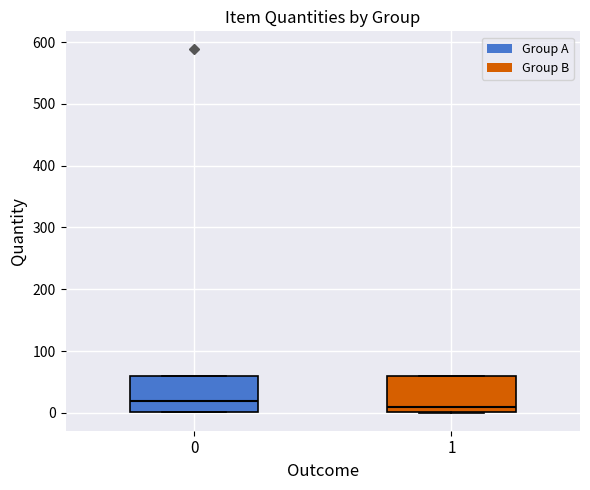

Where is the lower edge of the box at x = 0 on the y-axis? The values are not printed on the chart, so give them approximately, as read against the axis.

0